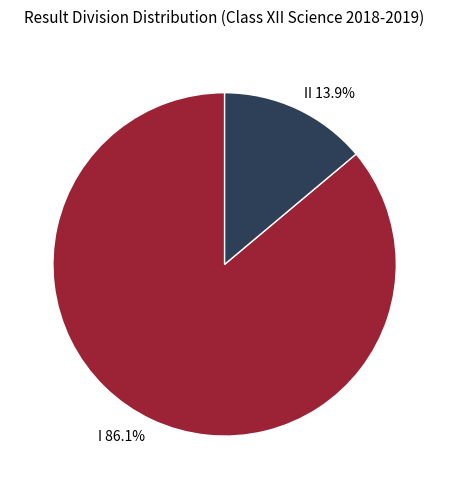

What percentage do I 86.1% and II 13.9% together represent?

100.0%